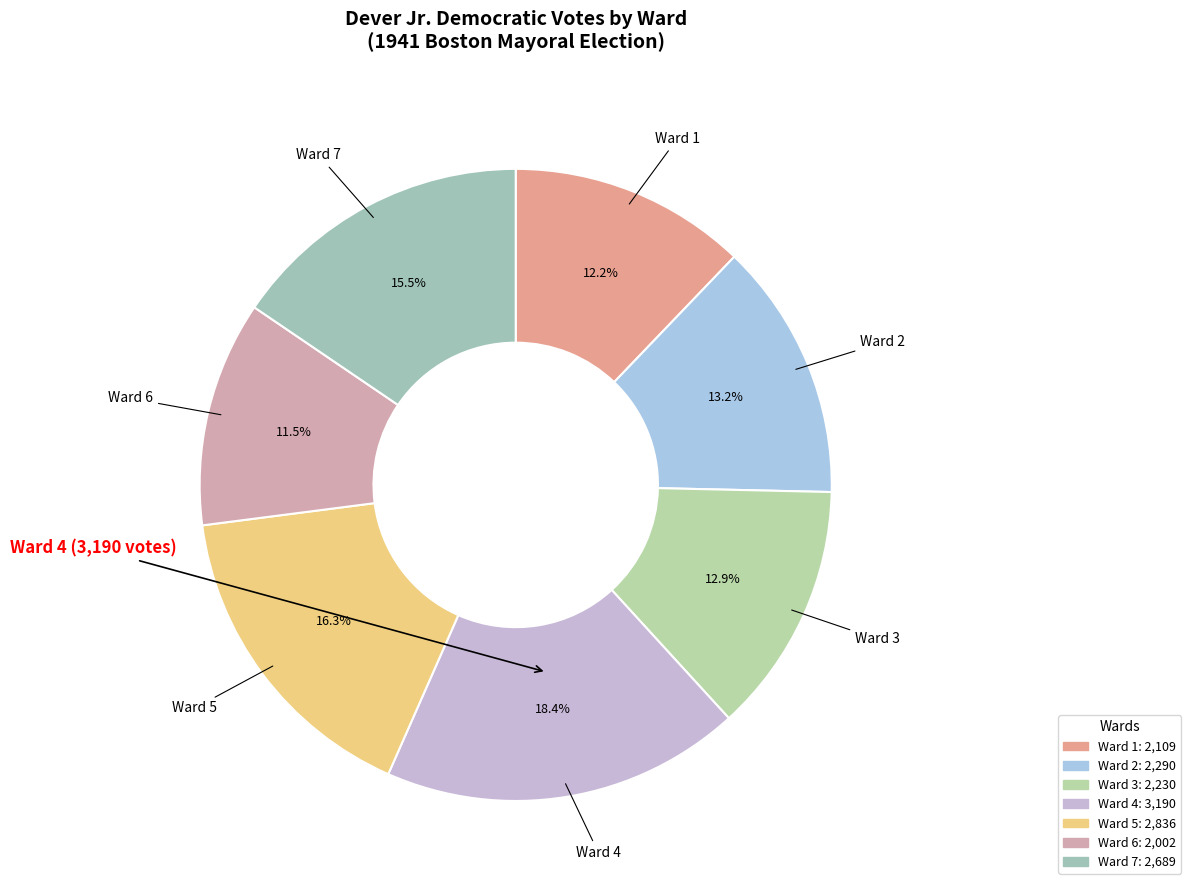

To the nearest percent, what is the difference between the Ward 3 and Ward 4 slice percentages?

6%